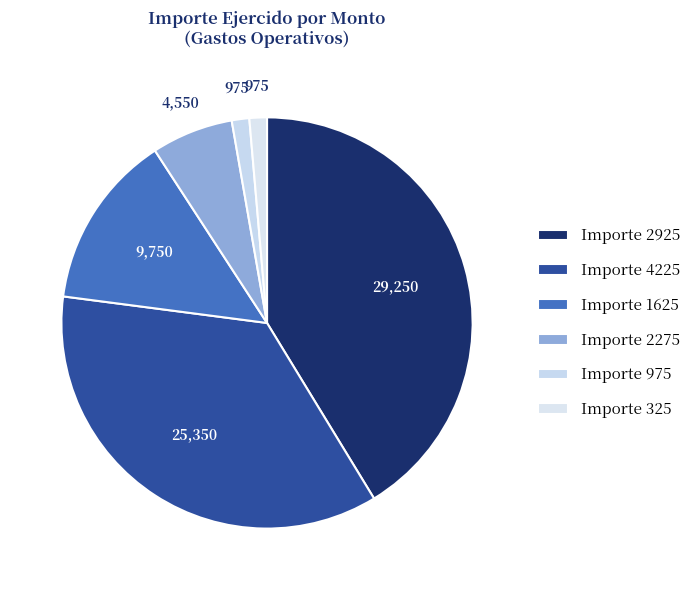

Is there a majority slice in this chart?

No